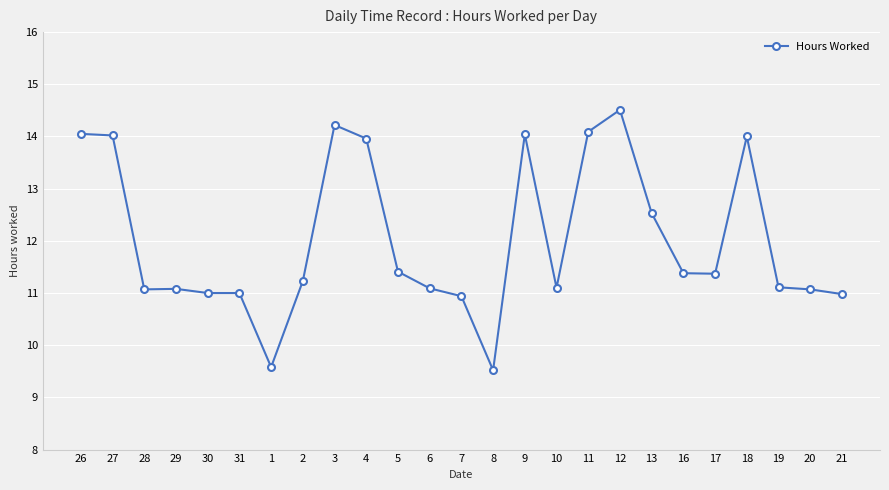

What is the change in value from 1 to 18?

+4.4